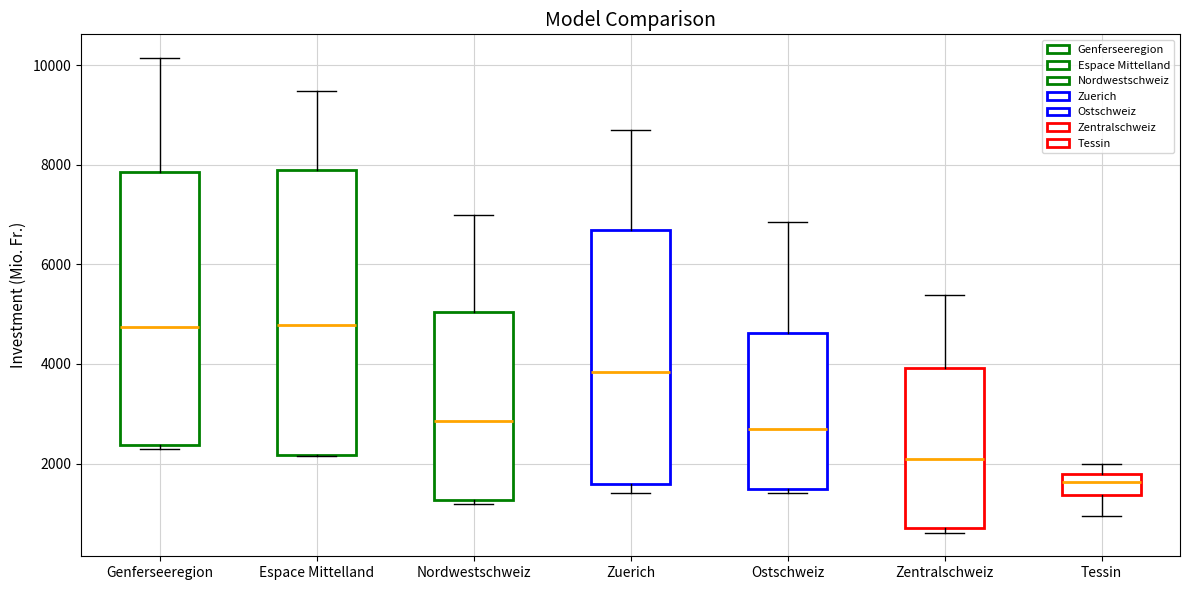

Which box is the tallest, from its lower edge to its upper edge?

Espace Mittelland